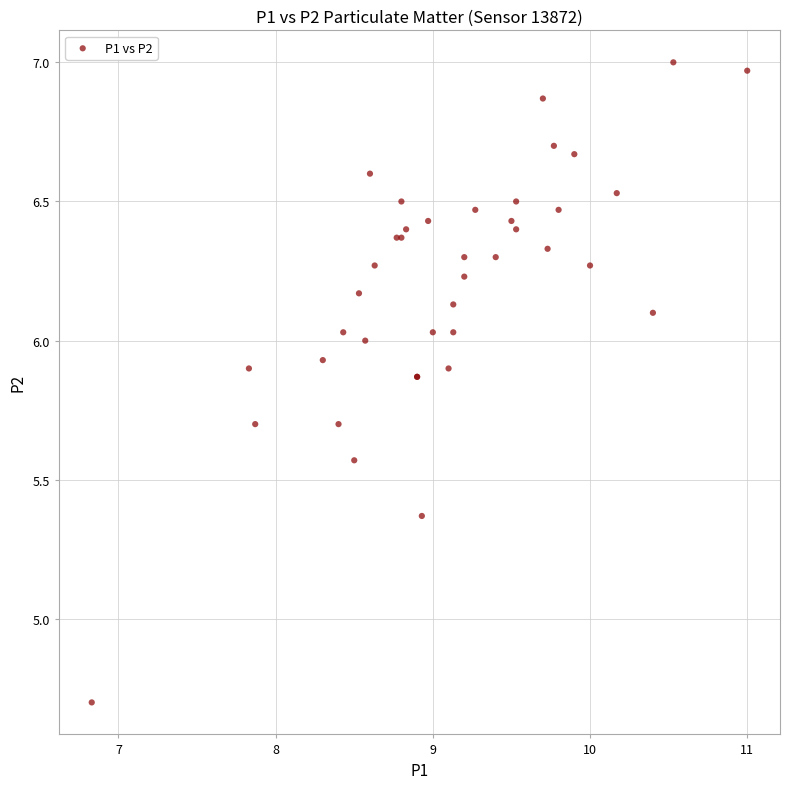

What Y value in the scatter plot is closest to 5?

4.7